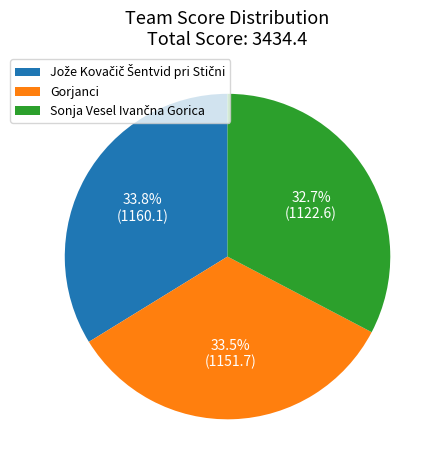

What percentage is NOT represented by Gorjanci?

66.5%